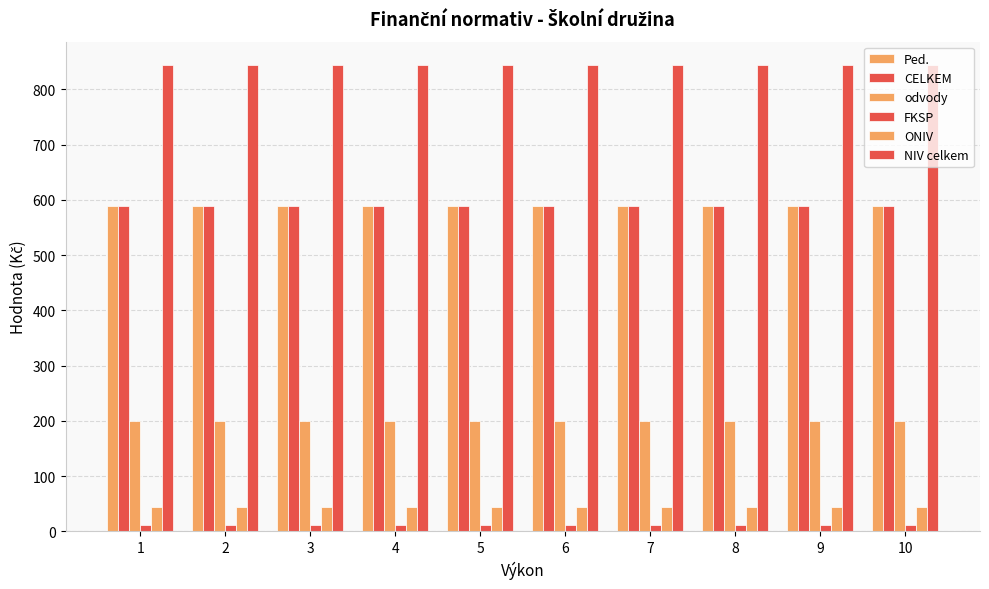

What is the total value across all series at 4?

2276